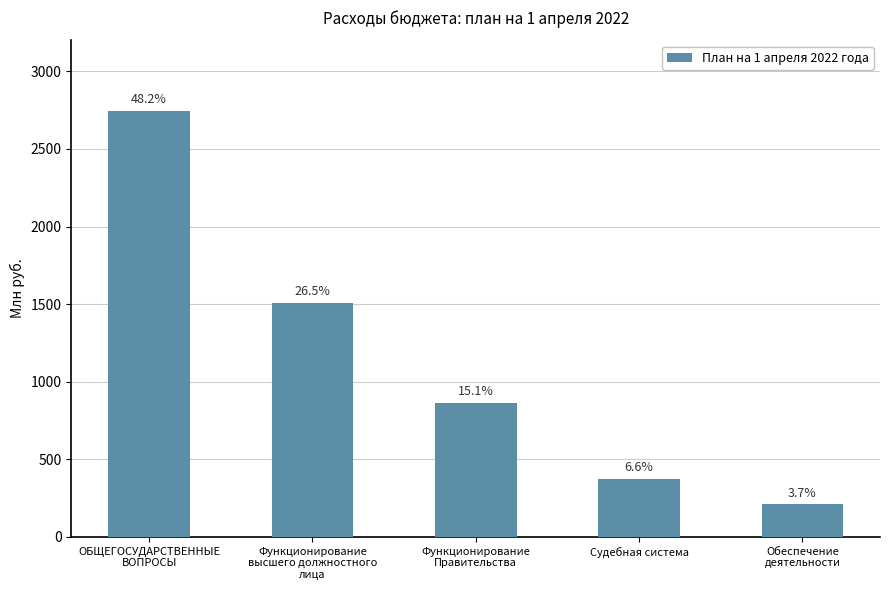

How many bars are there in total?

5